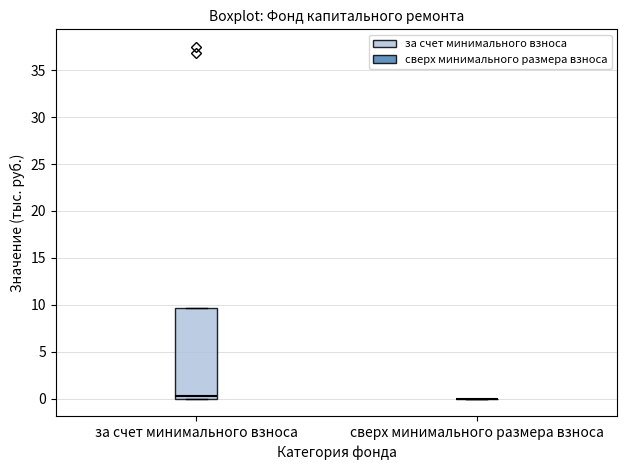

Where is the upper edge of the box for за счет минимального взноса on the y-axis? The values are not printed on the chart, so give them approximately, as read against the axis.

9.5